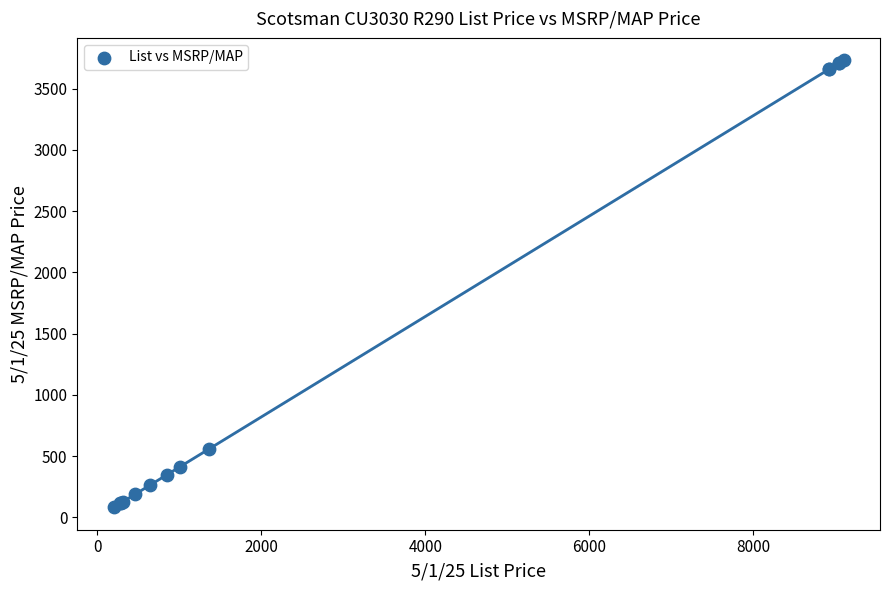

What Y value in the scatter plot is closest to 1906?

560